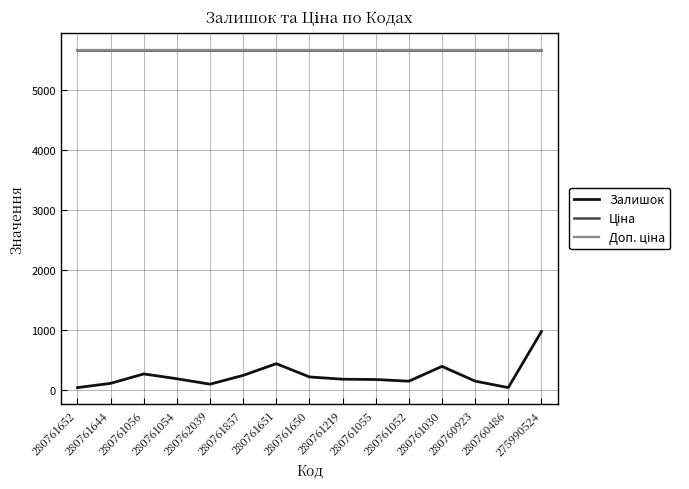

True or false: Доп. ціна has more than 2 interior local peaks.

False